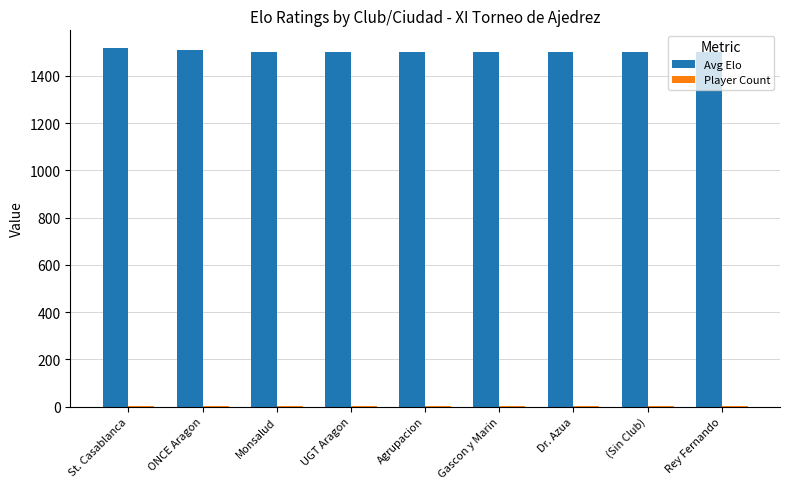

What is the sum of all Avg Elo values?

13526.7